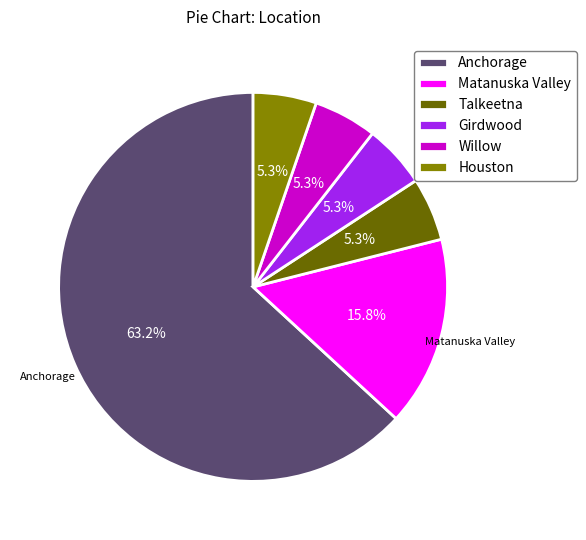

To the nearest percent, what is the difference between the largest and smallest slice percentages?

58%